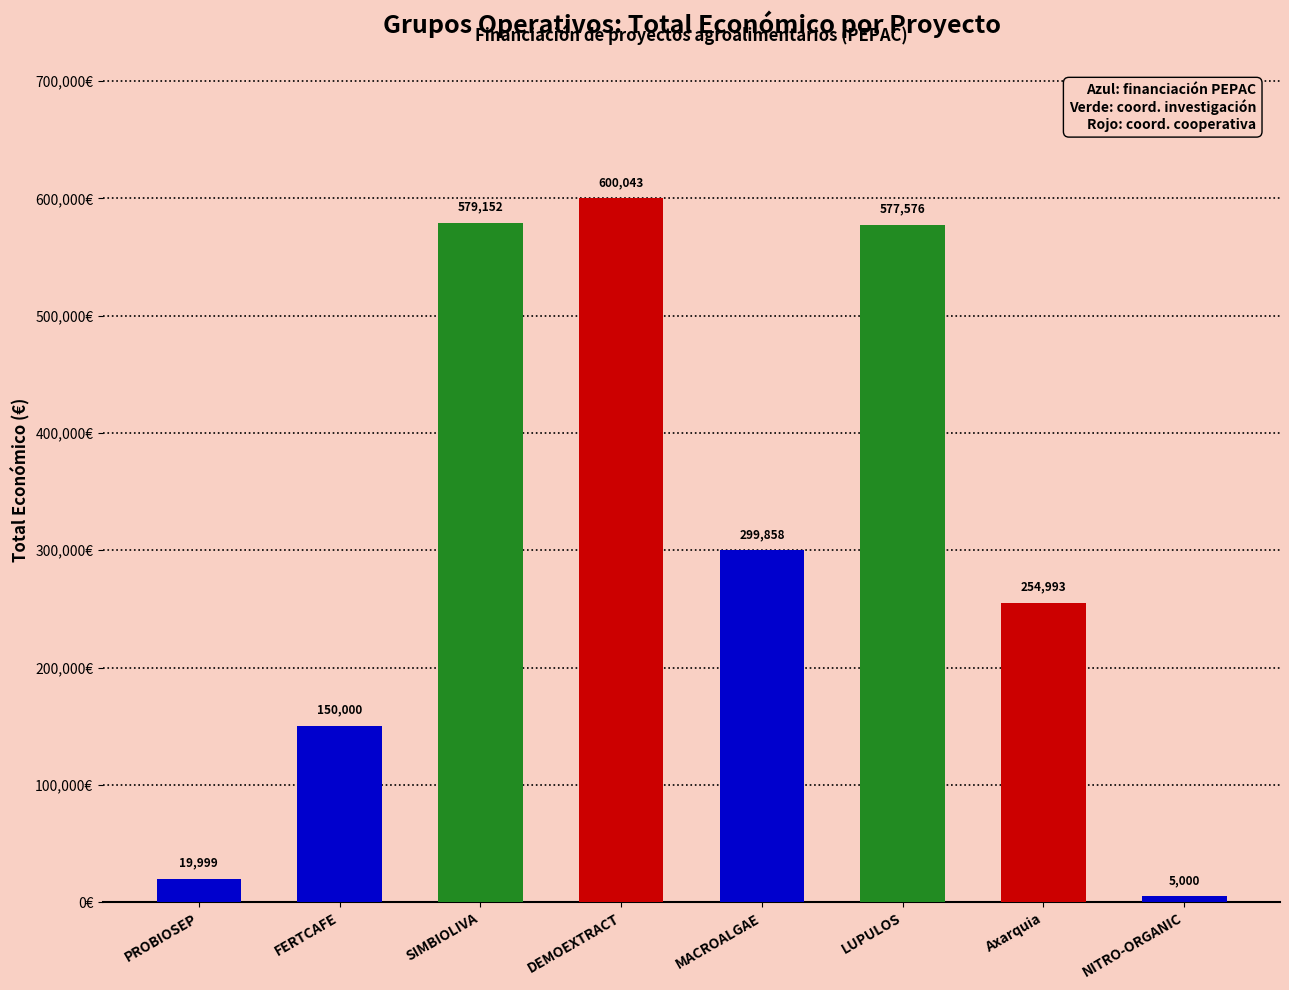

Reading left to right, list all the values displayed in this chart.

19999	150000	579152	600043	299858	577576	254993	5000